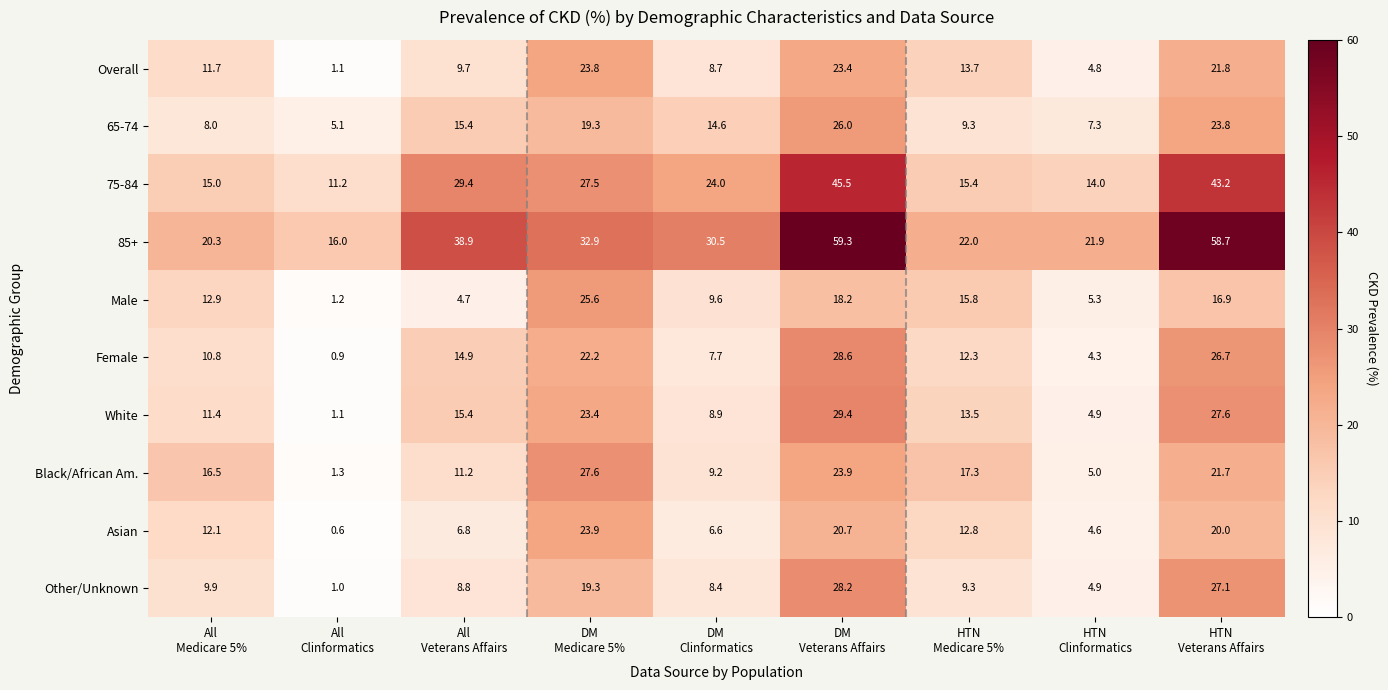

Which series has the largest total across all categories?

85+